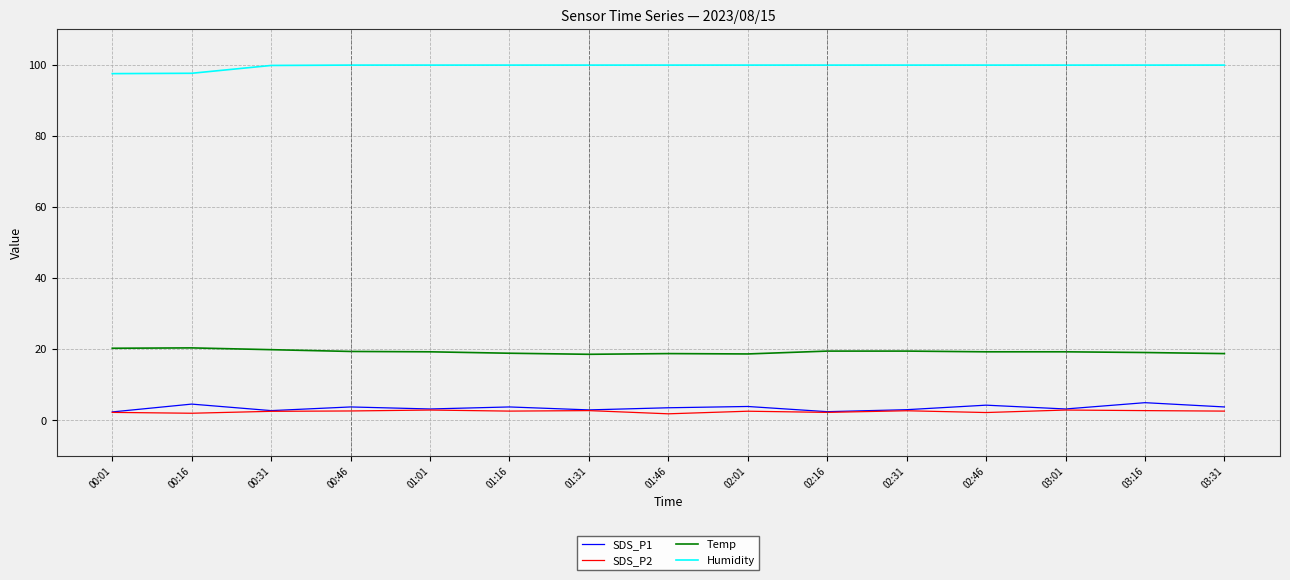

What is the lowest value of the SDS_P1 series?

2.4